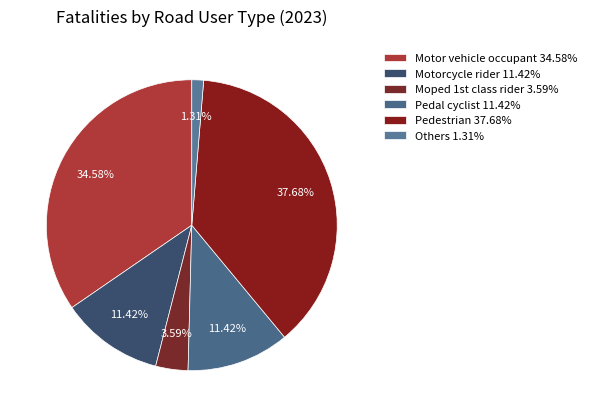

How many slices are in this pie chart?

6